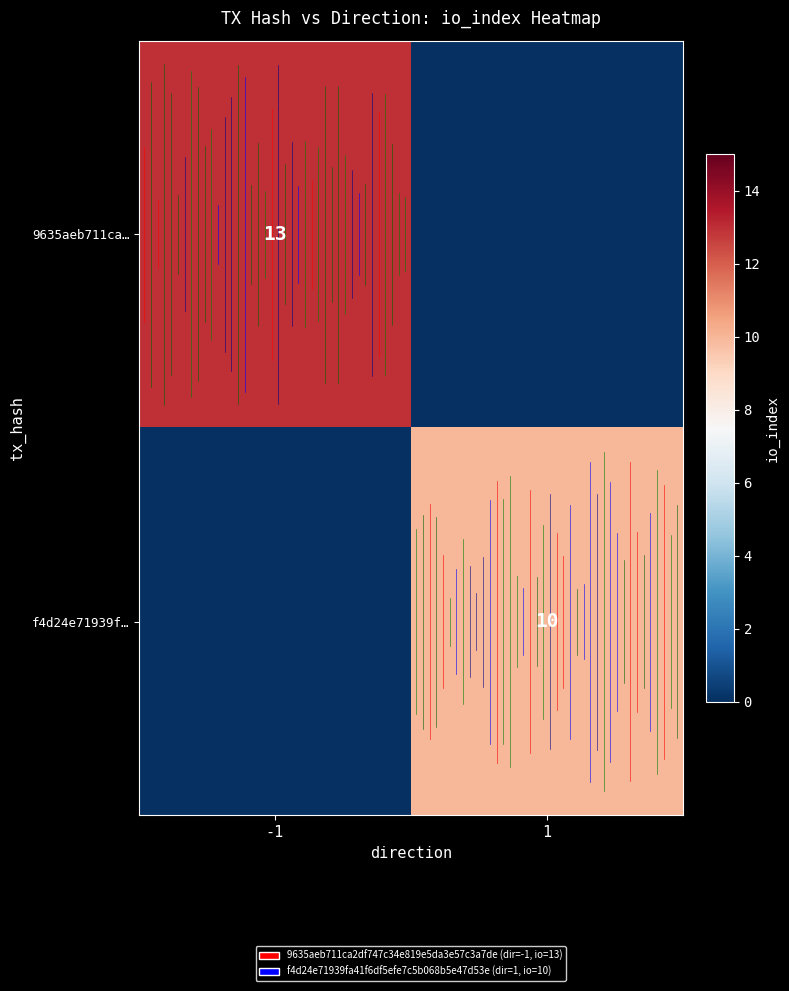

Which category has the highest value across all series?

-1